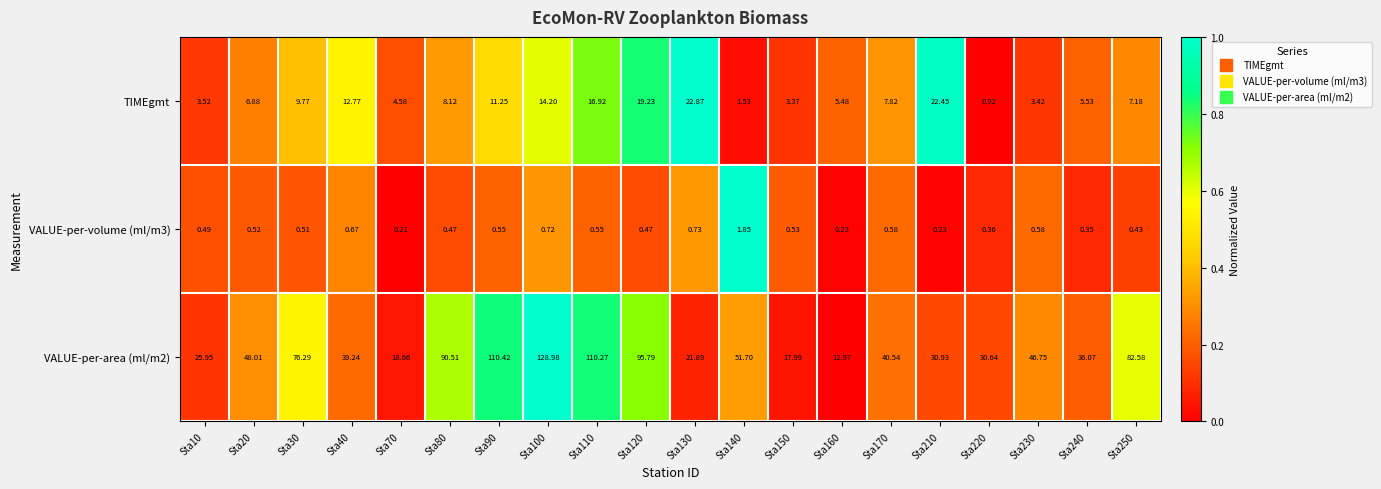

Which series has the widest spread of values?

VALUE-per-area (ml/m2)